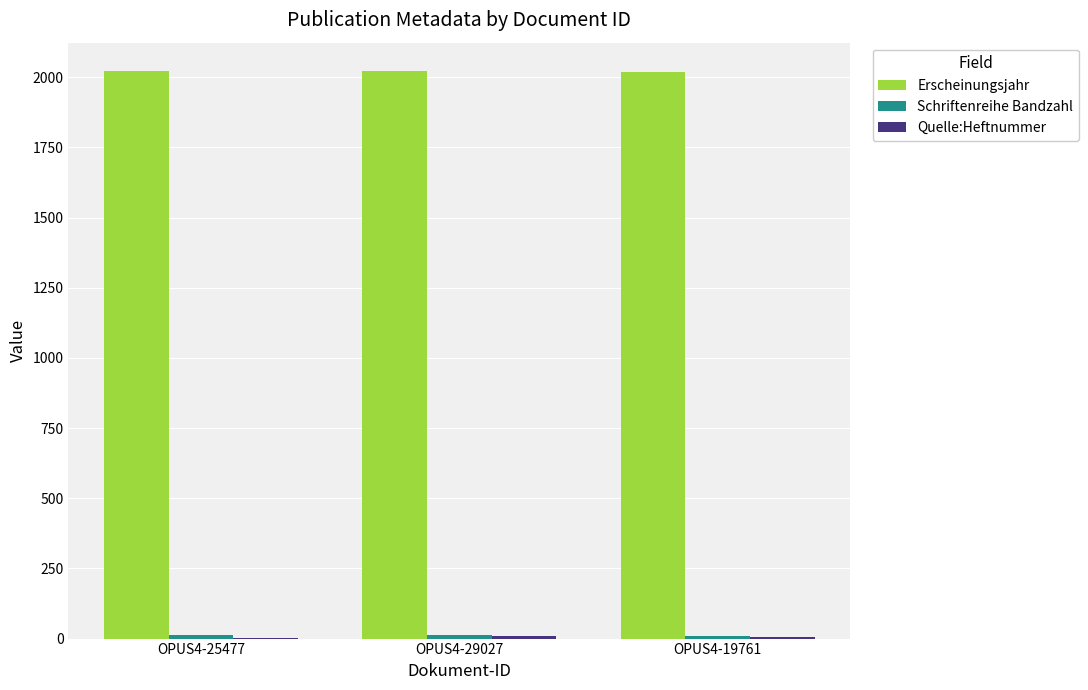

Which series has the largest total across all categories?

Erscheinungsjahr